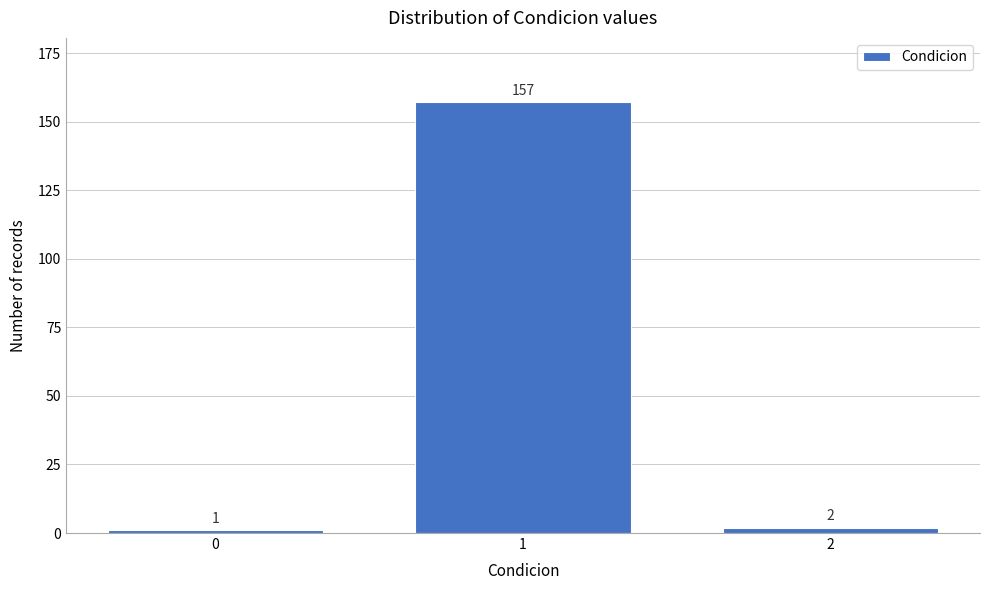

Reading left to right, what are all the values shown in this chart?

1	157	2